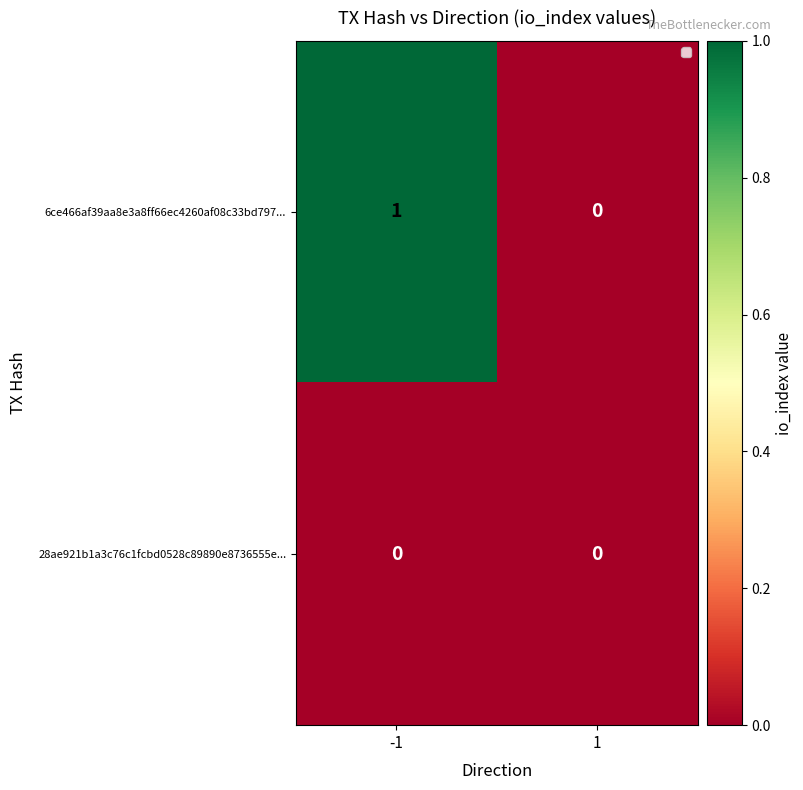

Rank the series by their maximum value, from lowest to highest.

28ae921b1a3c76c1fcbd0528c89890e8736555e..., 6ce466af39aa8e3a8ff66ec4260af08c33bd797...